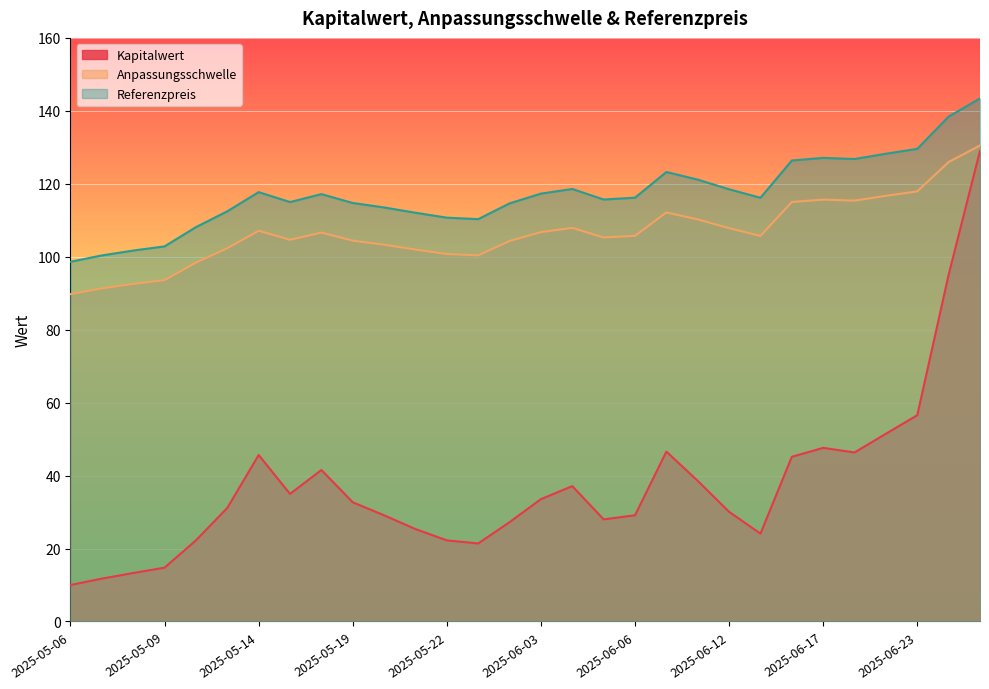

Reading left to right, extract all data points from this chart.

Kapitalwert: 10.0	11.8	13.3	14.8	22.2	31.1	45.6	35.0	41.5	32.7	29.1	25.3	22.2	21.4	27.2	33.5	37.1	28.0	29.1	46.6	38.5	30.1	24.1	45.1	47.6	46.3	51.5	56.5	95.1	129.0
Anpassungsschwelle: 89.7	91.3	92.5	93.6	98.4	102.3	107.1	104.6	106.6	104.4	103.3	102.0	100.7	100.4	104.3	106.8	107.9	105.3	105.7	112.1	110.2	107.8	105.7	115.0	115.7	115.4	116.7	117.9	126.0	130.5
Referenzpreis: 98.6	100.4	101.7	102.8	108.1	112.5	117.7	115.0	117.2	114.7	113.5	112.1	110.7	110.3	114.6	117.3	118.6	115.7	116.2	123.2	121.1	118.5	116.2	126.4	127.1	126.8	128.2	129.6	138.4	143.4